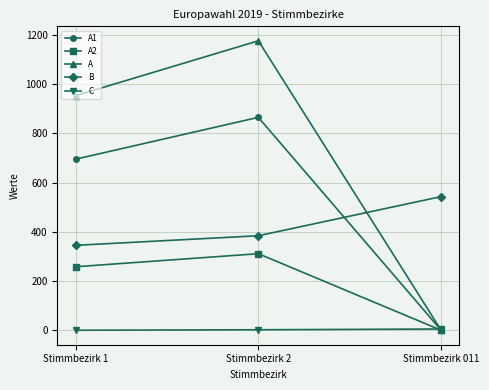

Count the B values in the range 345 to 543.

3